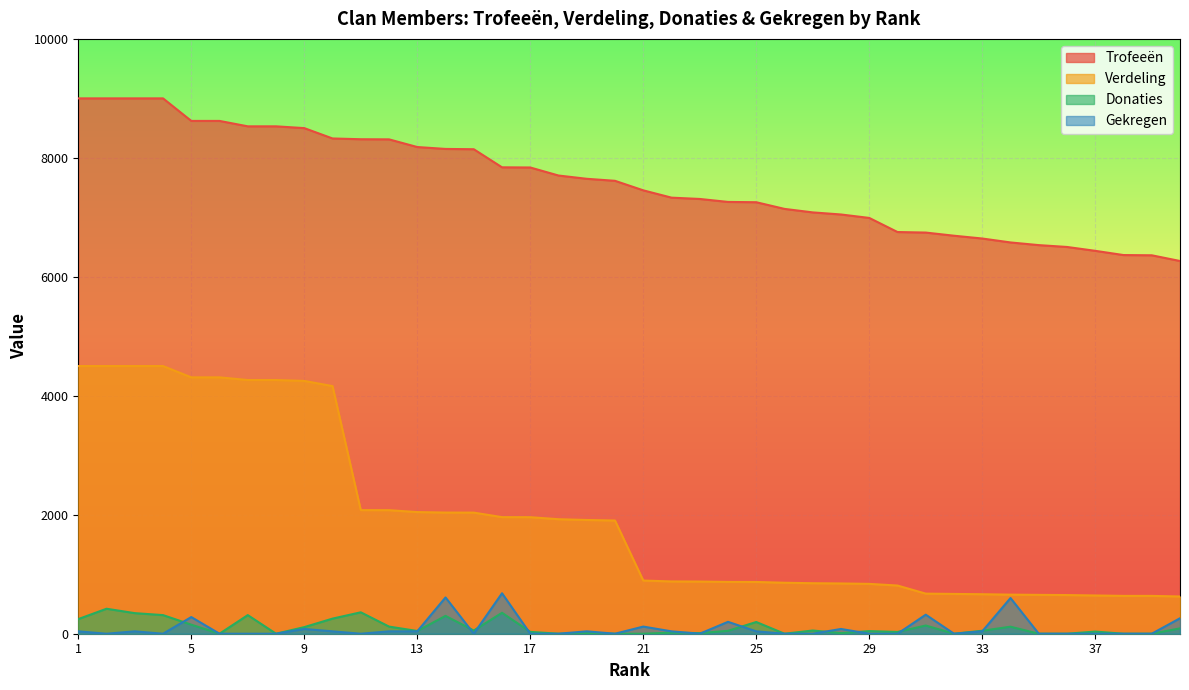

True or false: Trofeeën and Verdeling cross at least once.

False